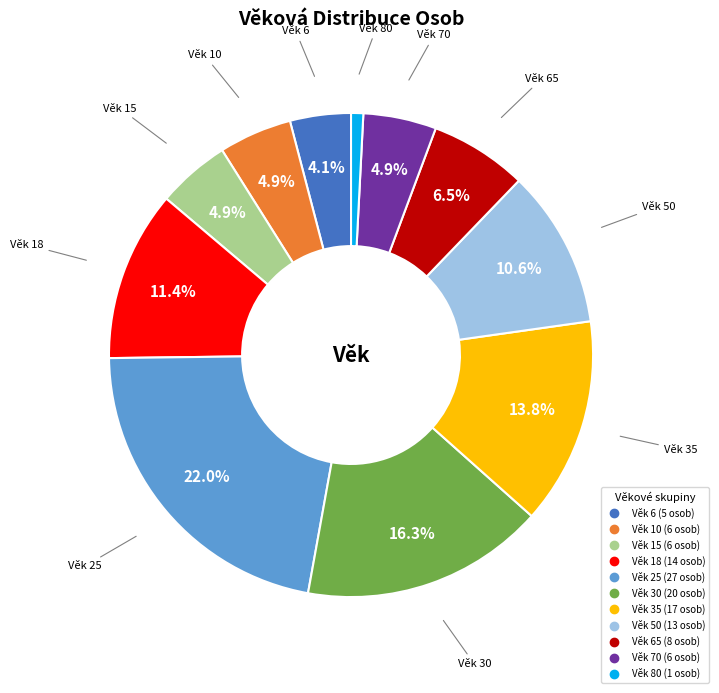

Is there any slice that represents more than half of the pie?

No